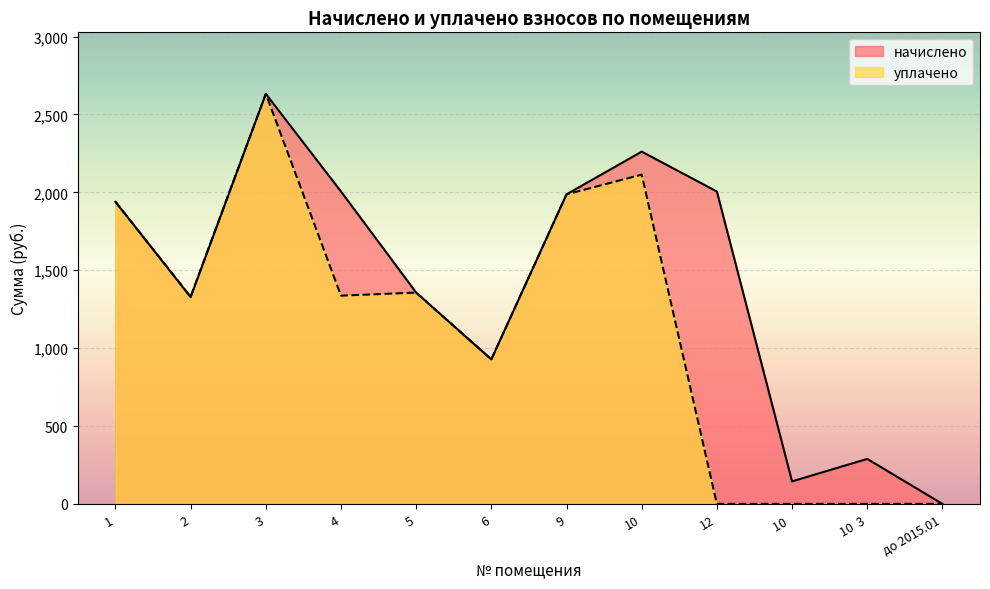

What value does the уплачено series have at 9?

1987.0